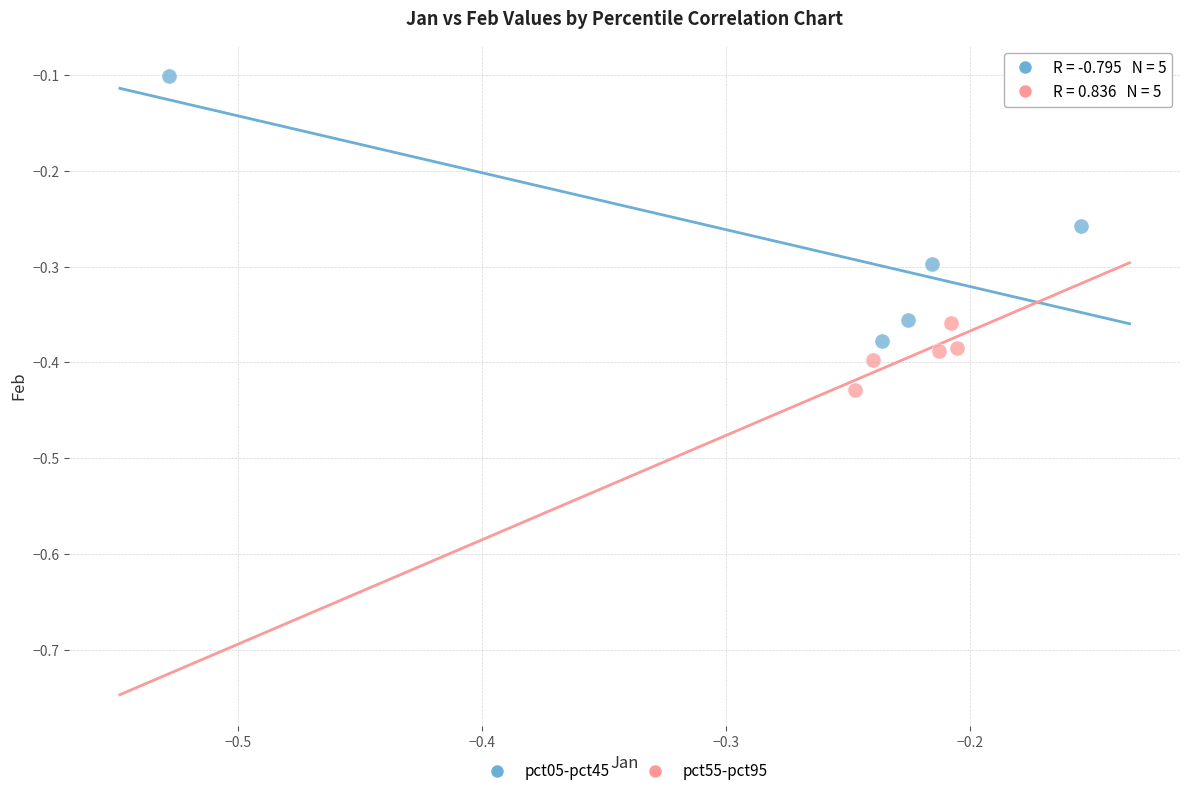

What are all the series names shown in the legend?

pct05-pct45, pct55-pct95